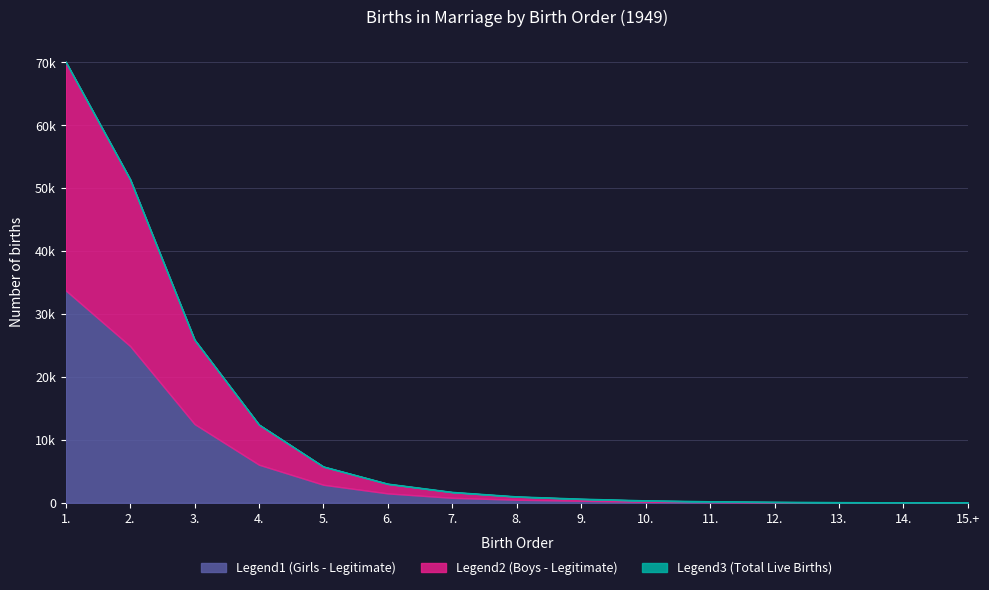

Reading right to left, extract all data points from this chart.

Legend1 (Girls - Legitimate): 15.+=21	14.=16	13.=42	12.=62	11.=112	10.=170	9.=331	8.=497	7.=801	6.=1500	5.=2876	4.=6061	3.=12522	2.=24920	1.=33768
Legend2 (Boys - Legitimate): 15.+=41	14.=34	13.=71	12.=126	11.=207	10.=353	9.=618	8.=985	7.=1697	6.=3009	5.=5748	4.=12422	3.=25921	2.=51430	1.=70111
Legend3 (Total Live Births): 15.+=41	14.=34	13.=71	12.=126	11.=207	10.=353	9.=618	8.=985	7.=1697	6.=3009	5.=5748	4.=12422	3.=25921	2.=51430	1.=70111